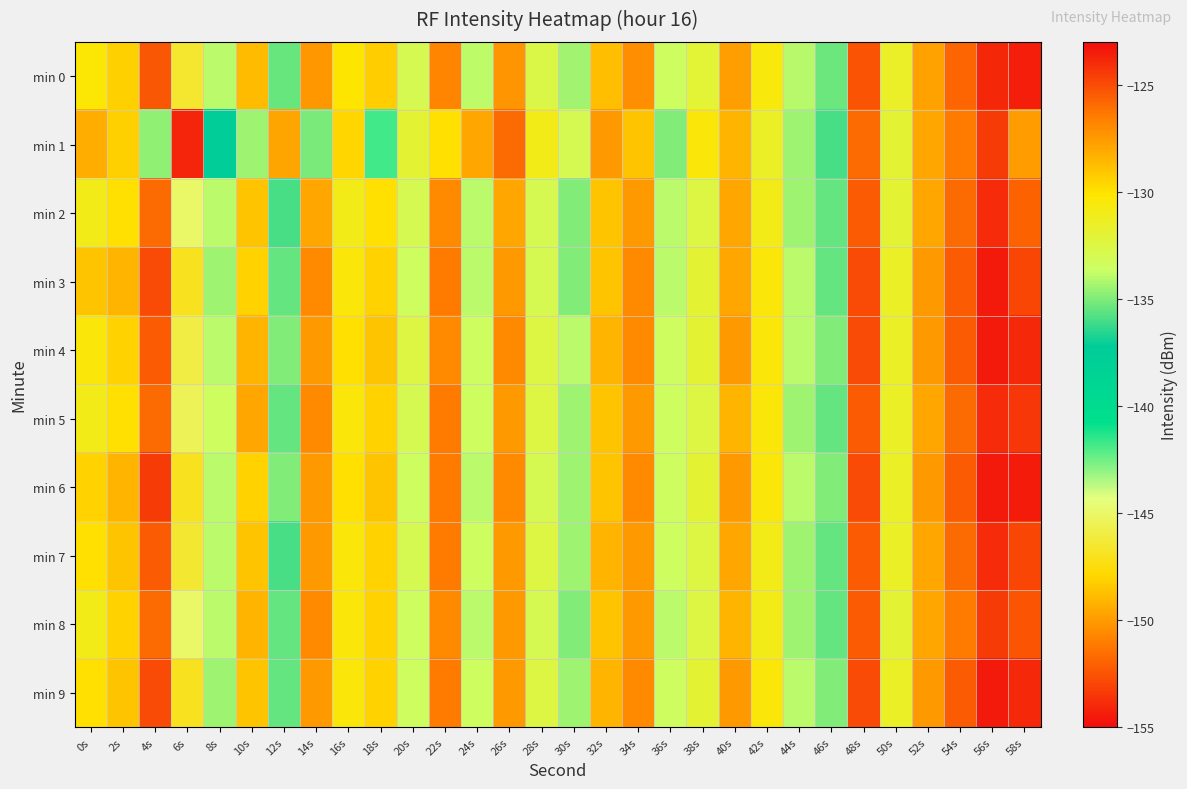

What is the greatest value displayed?

-123.5